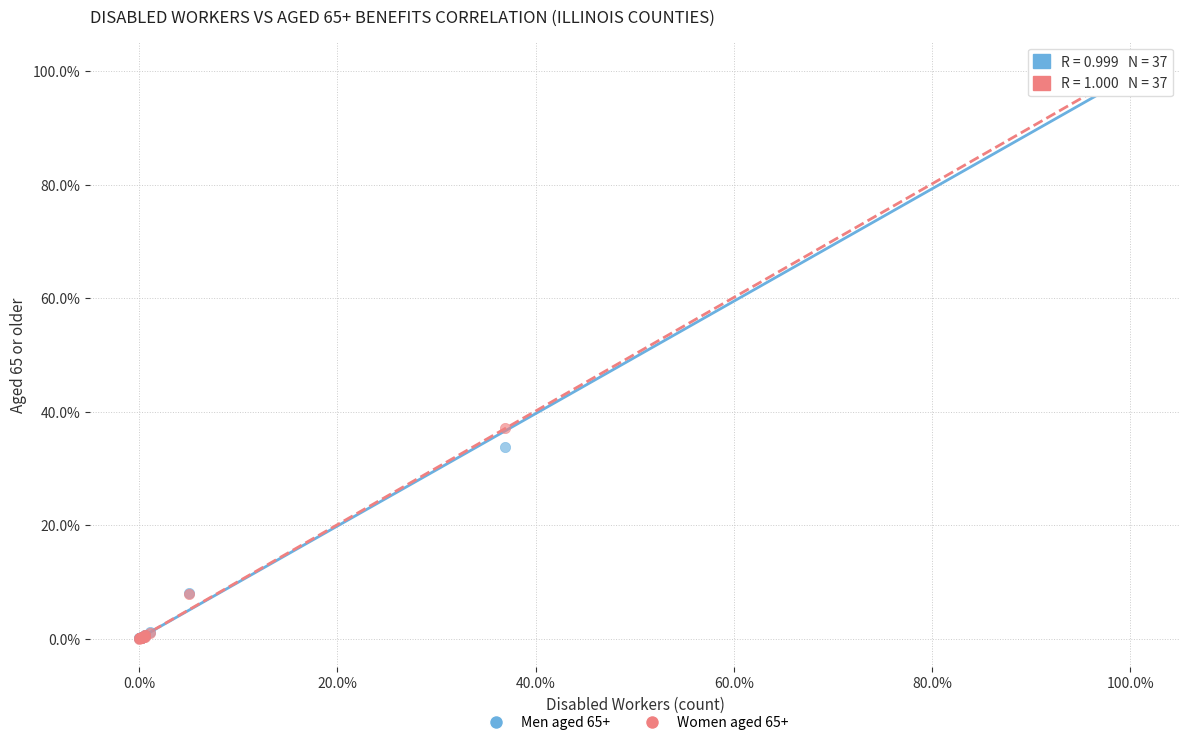

What are all the series names shown in the legend?

Men aged 65+, Women aged 65+